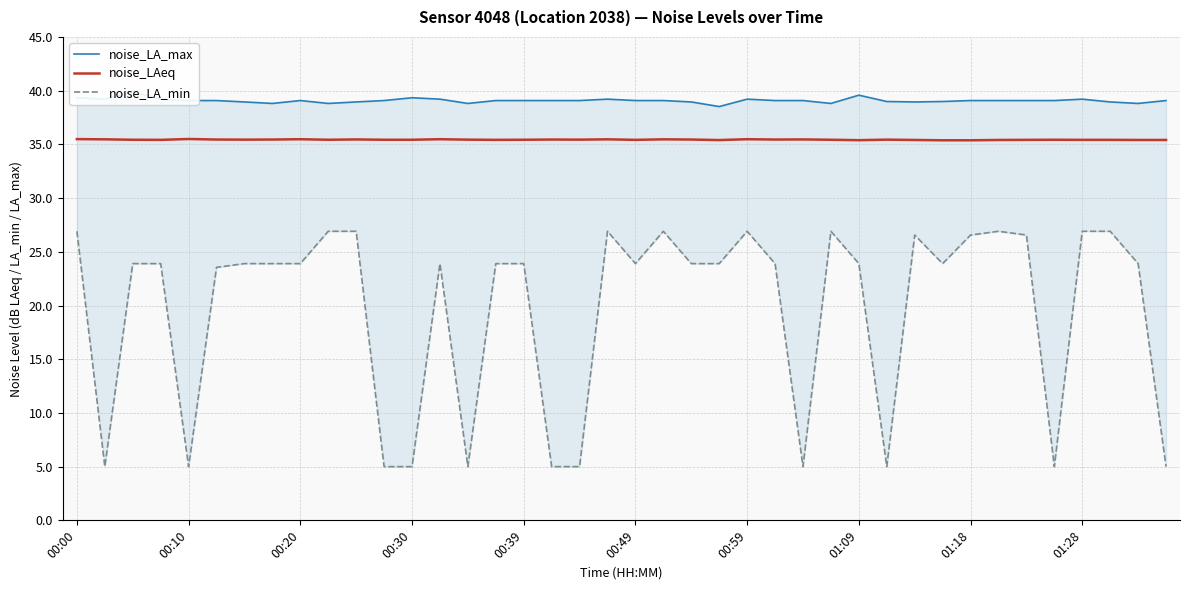

The noise_LAeq series shows 35.4 at 11. True or false?

True